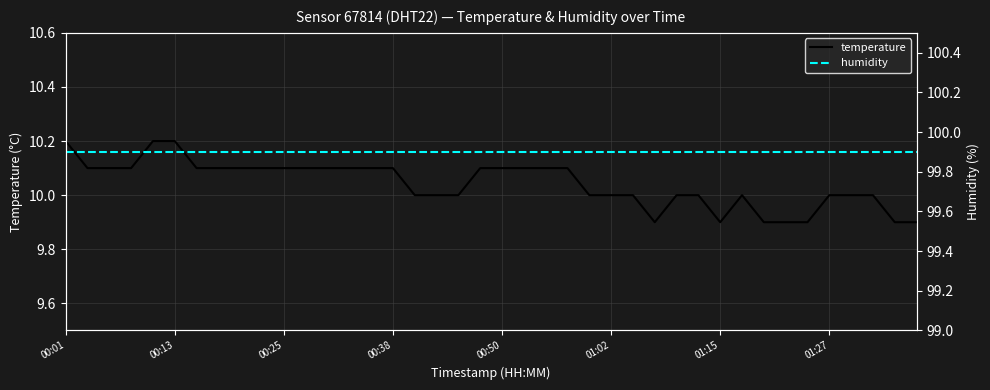

What position from the right is 23?

17